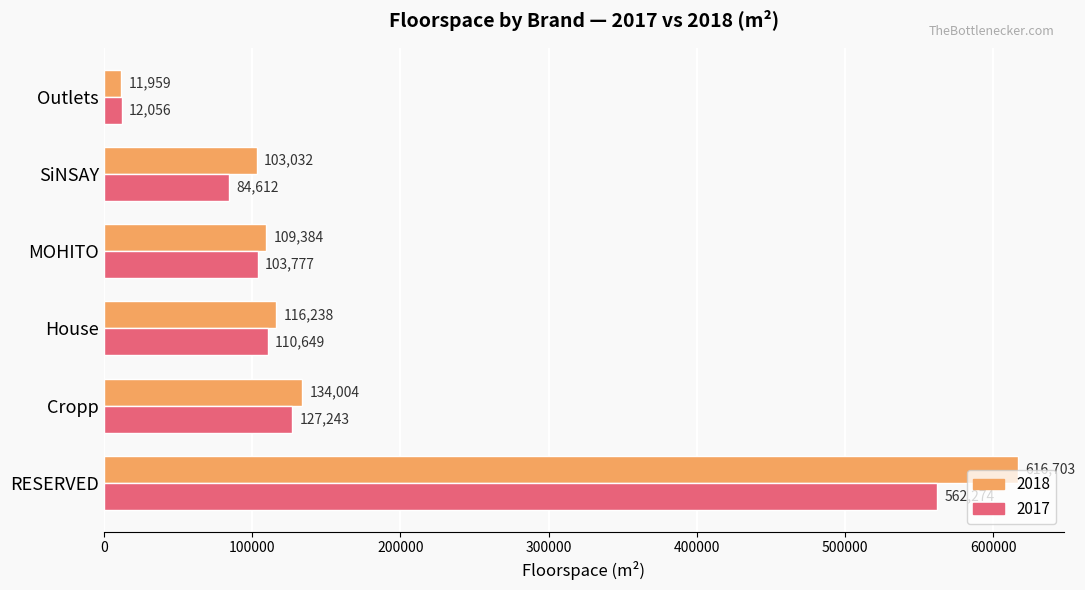

What is the average value of the 2018 series?

181887